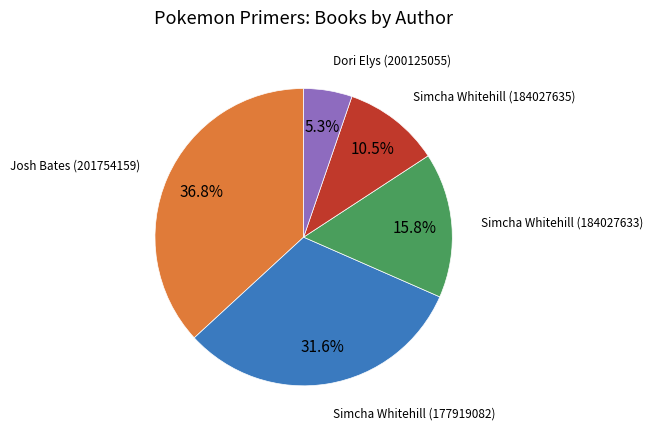

Does any single category account for the majority?

No